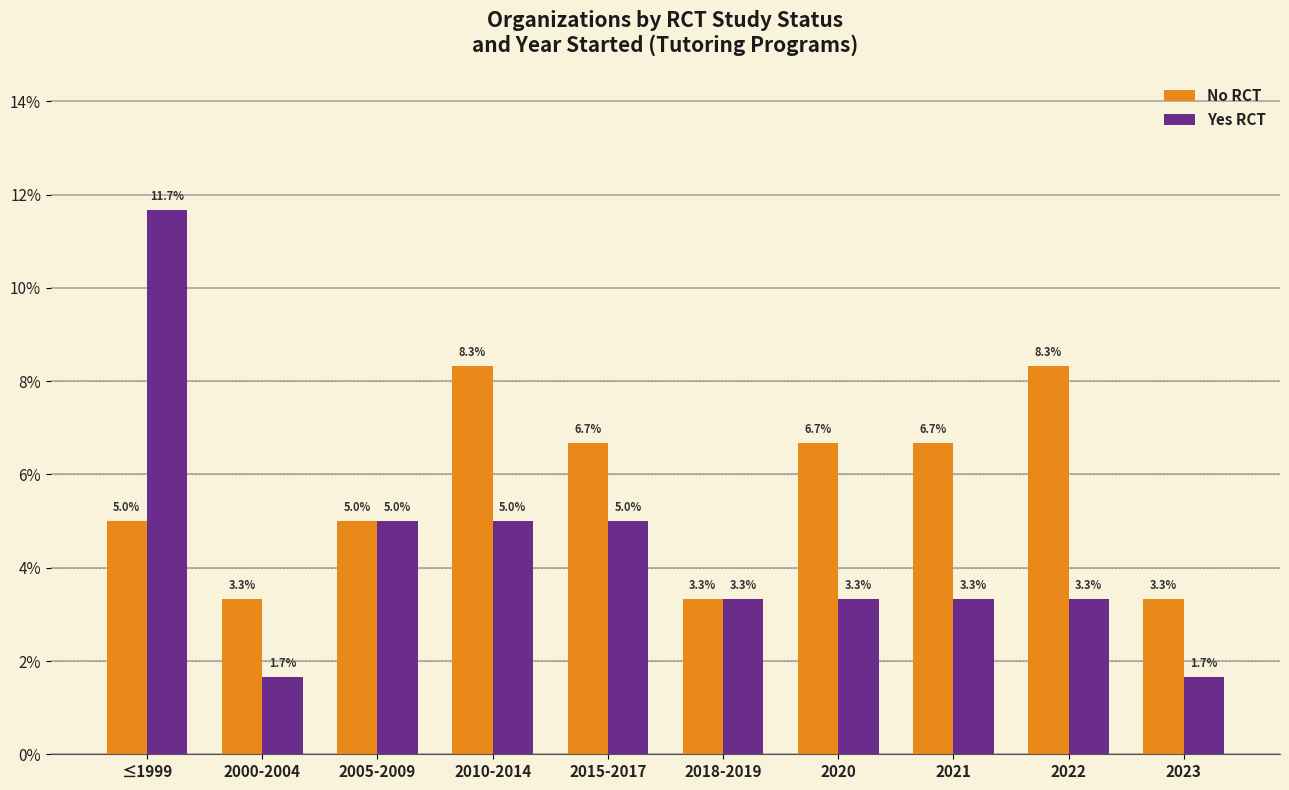

At which label does Yes RCT first exceed 3?

≤1999